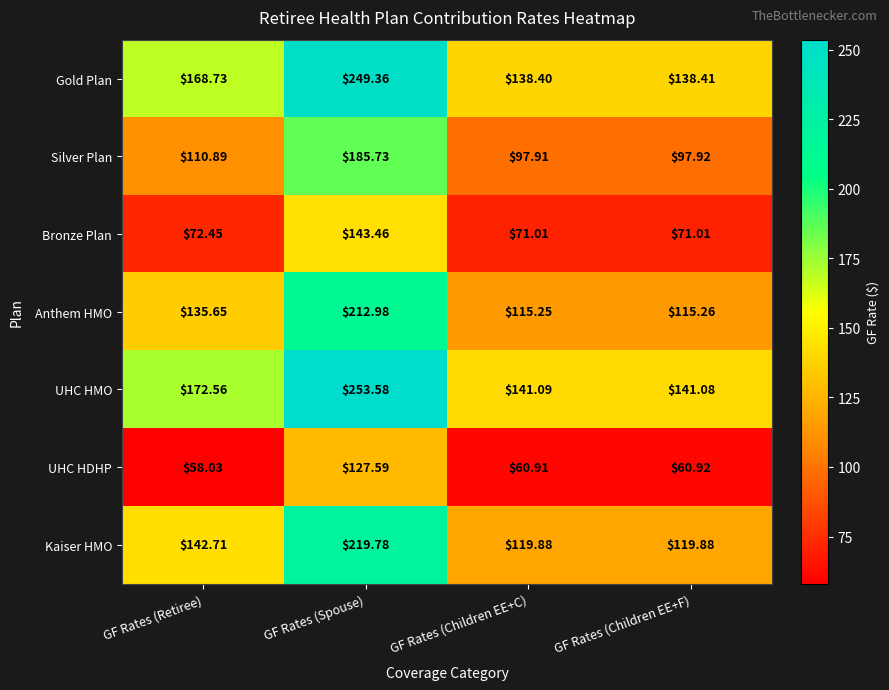

How many data points in Kaiser HMO are less than 142?

2